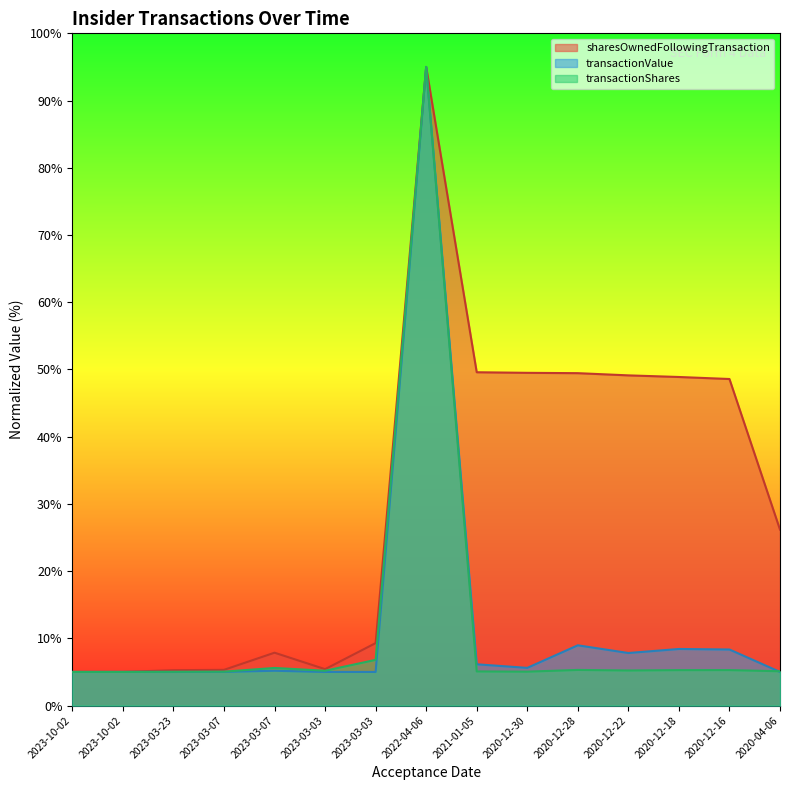

At which label is transactionShares closest to 50?

2023-03-03